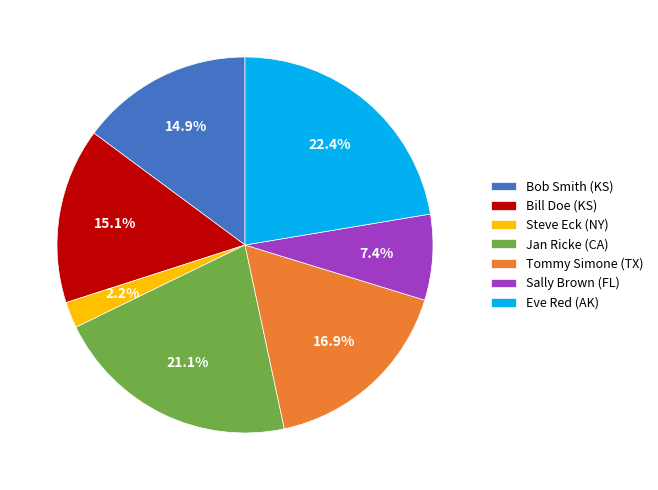

Count the number of slices in the pie.

7